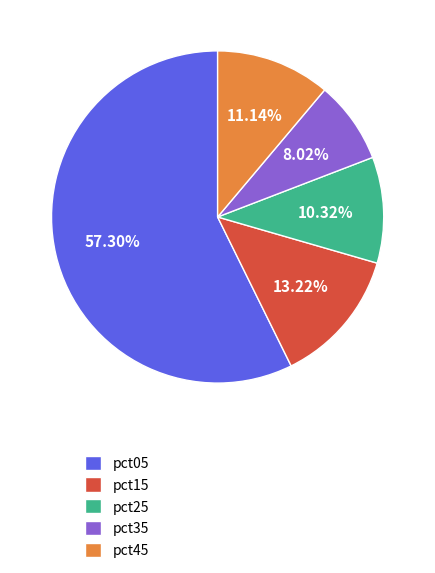

Rank the categories by value from lowest to highest.

pct35, pct25, pct45, pct15, pct05